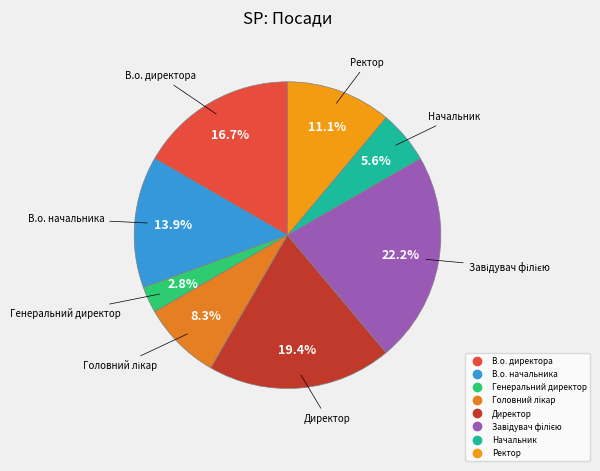

Does В.о. начальника account for over 50% of the chart?

No